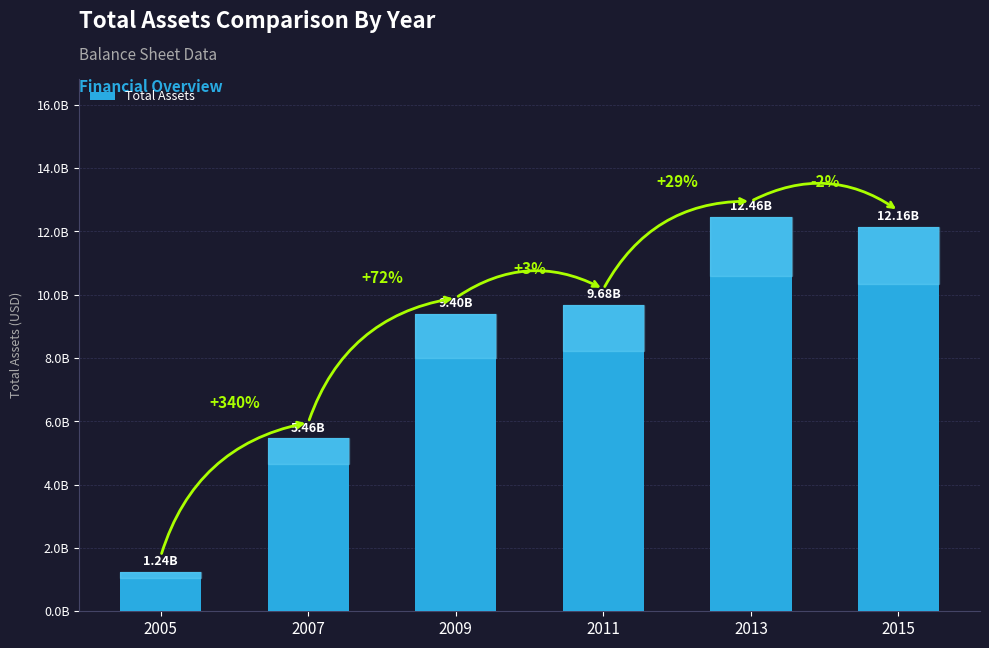

Are the bars horizontal?

No